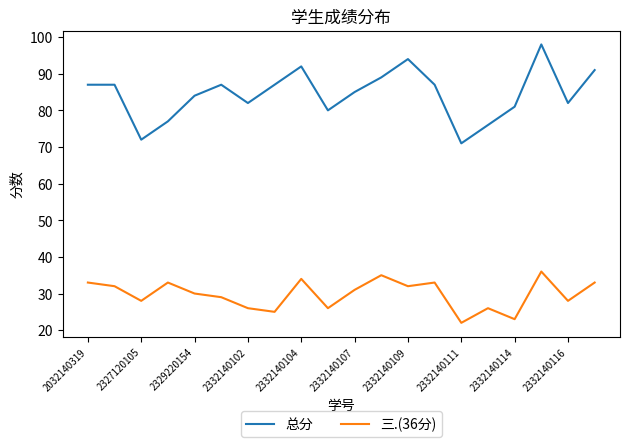

What is the maximum value shown in the chart?

98